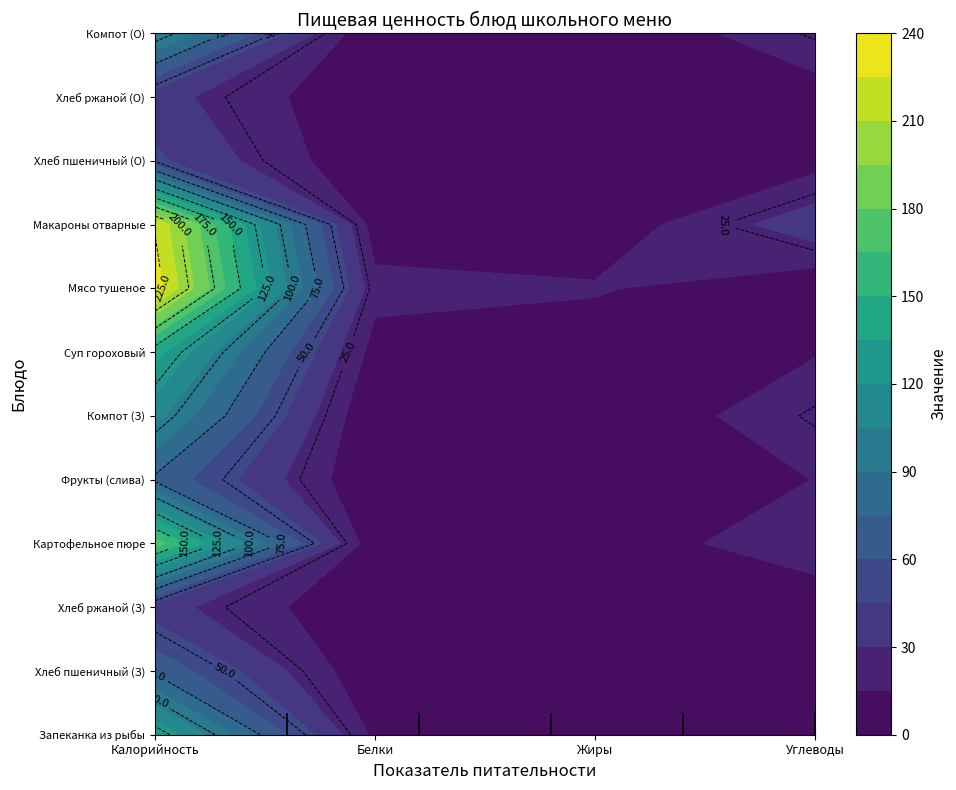

How many values in the Хлеб пшеничный (О) series exceed 8?

2